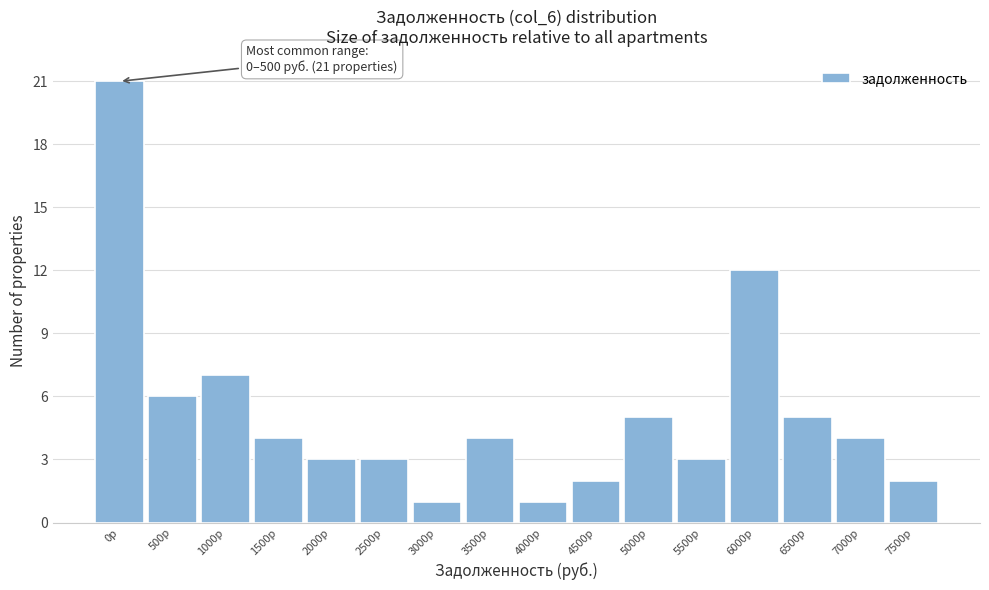

Reading left to right, what are all the values shown in this chart?

0р=21	500р=6	1000р=7	1500р=4	2000р=3	2500р=3	3000р=1	3500р=4	4000р=1	4500р=2	5000р=5	5500р=3	6000р=12	6500р=5	7000р=4	7500р=2